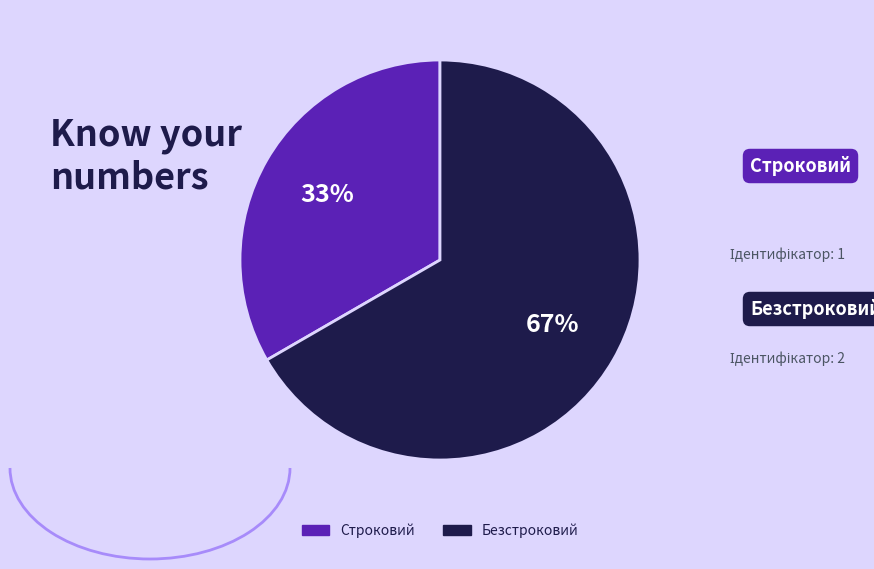

Which category has the smallest portion of the pie?

Строковий